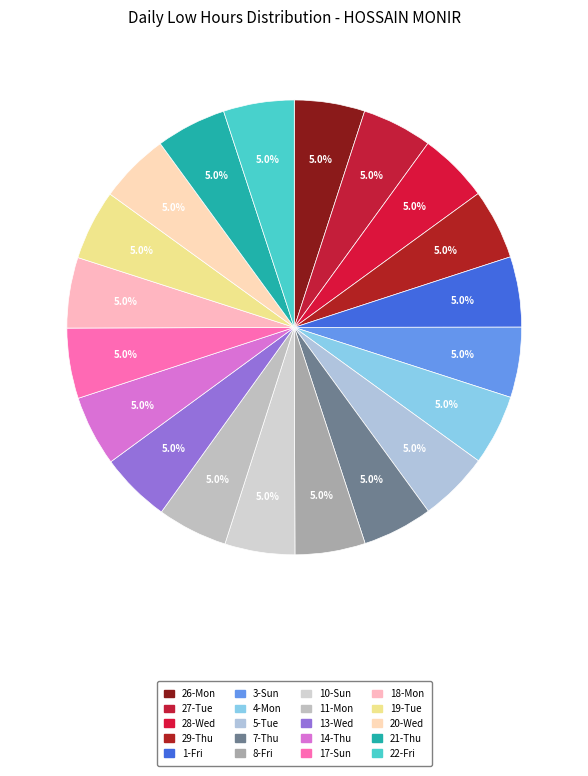

What is the total percentage of 5-Tue and 17-Sun?

10.0%